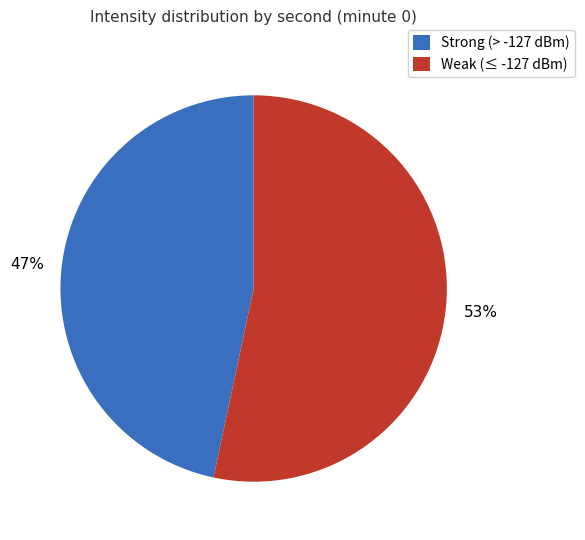

To the nearest percent, what is the average slice percentage?

50%